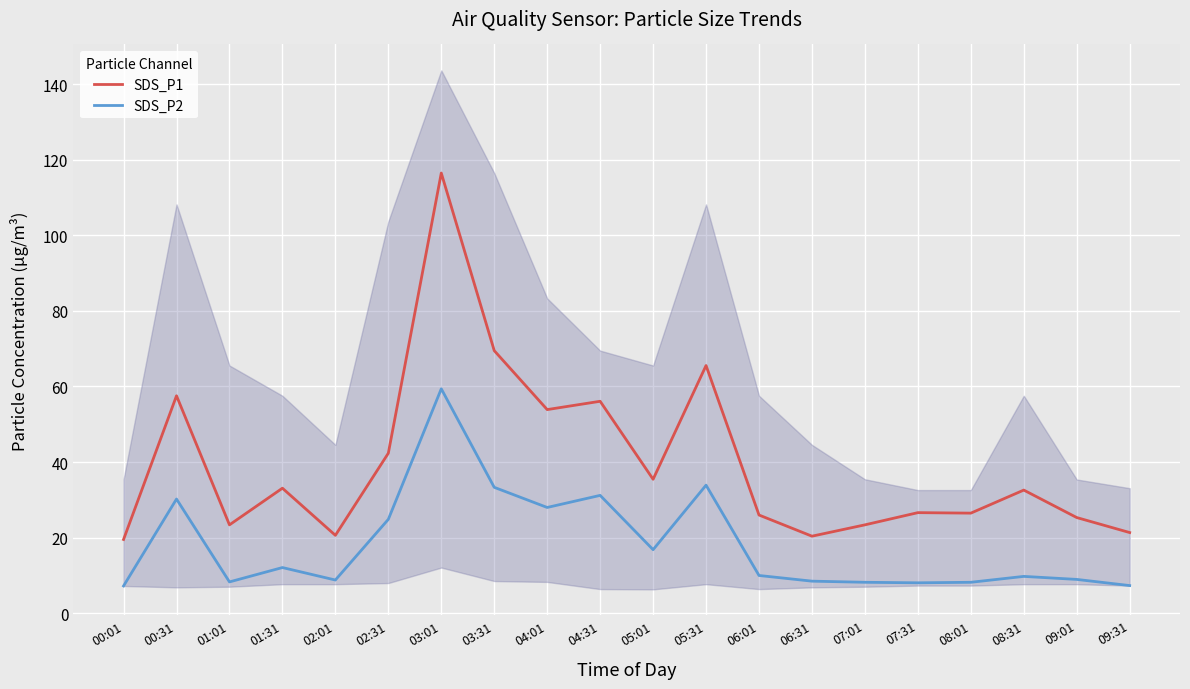

True or false: SDS_P2 has more than 1 points higher than both neighbors.

True